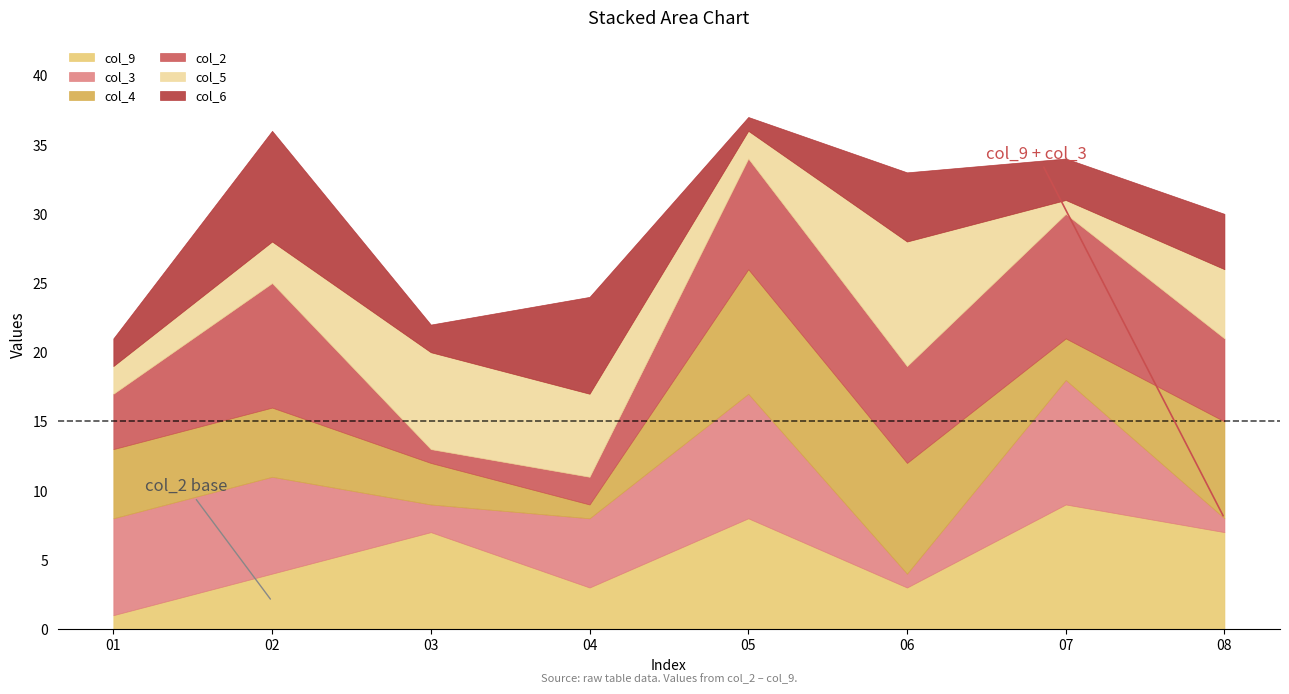

Count the number of categories in the chart.

8